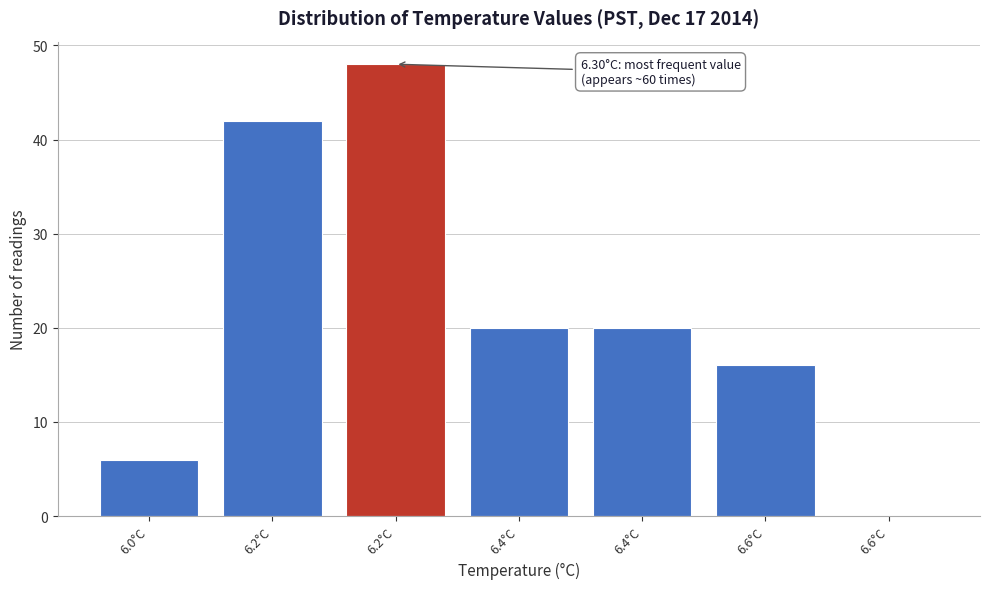

How many data points does each series have?

7